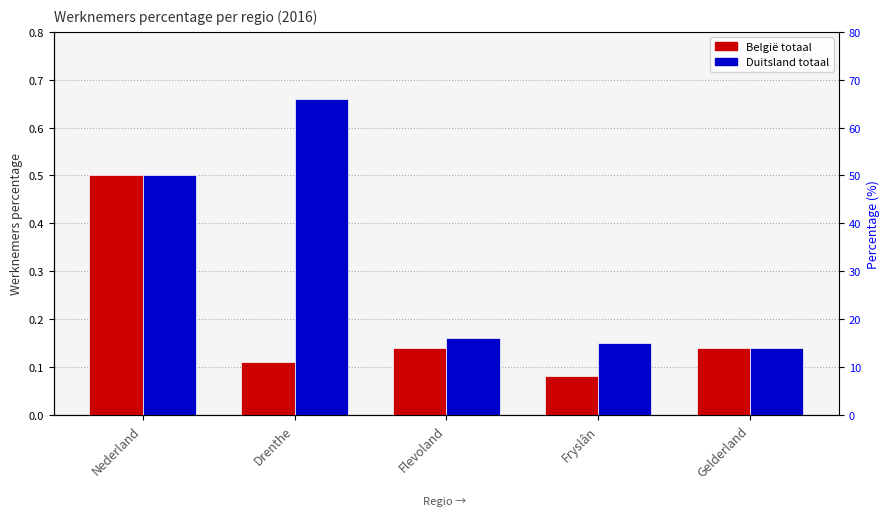

What is the maximum value shown in the chart?

0.7